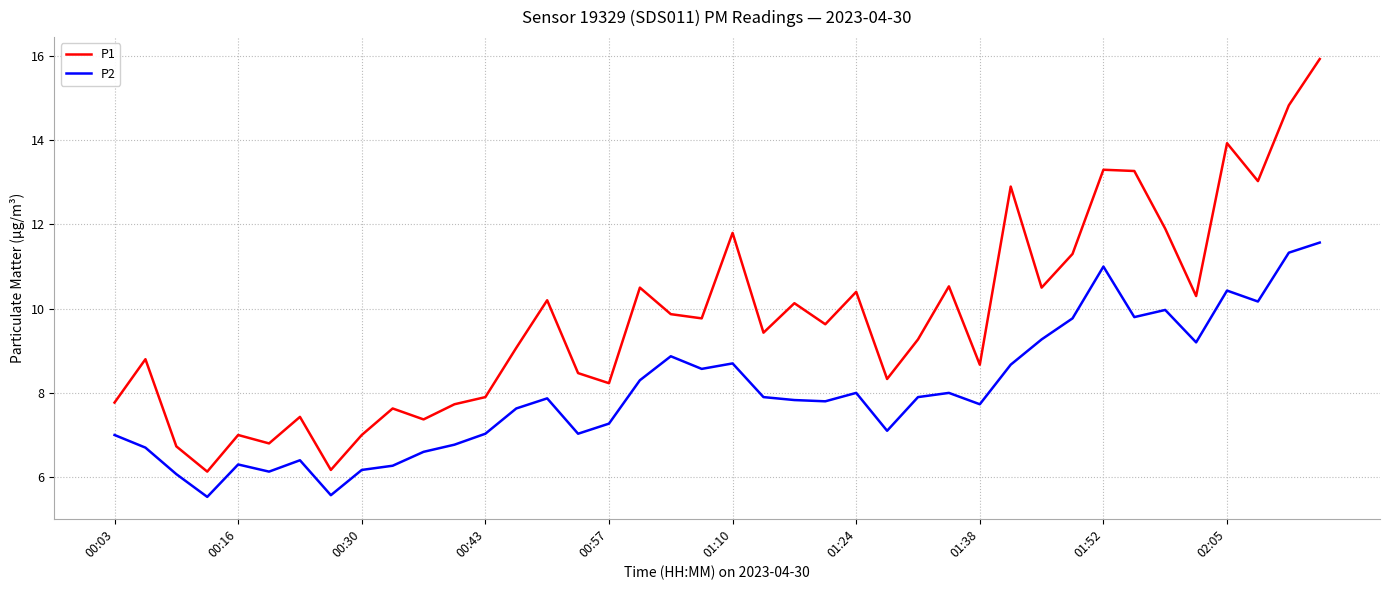

True or false: P1 and P2 intersect in this chart.

False